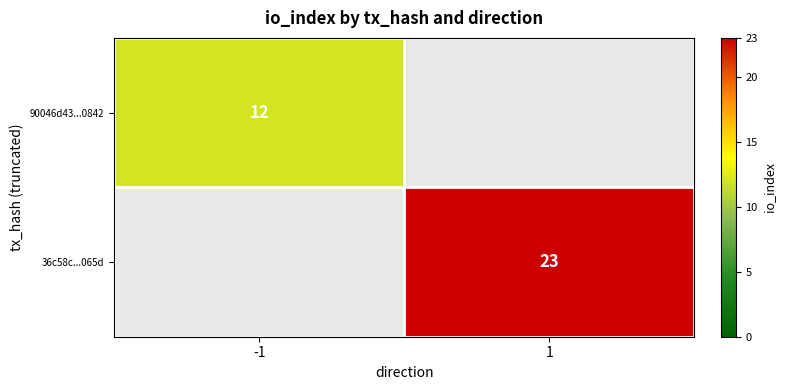

The value of 36c58c...065d at 1 is 23. True or false?

True